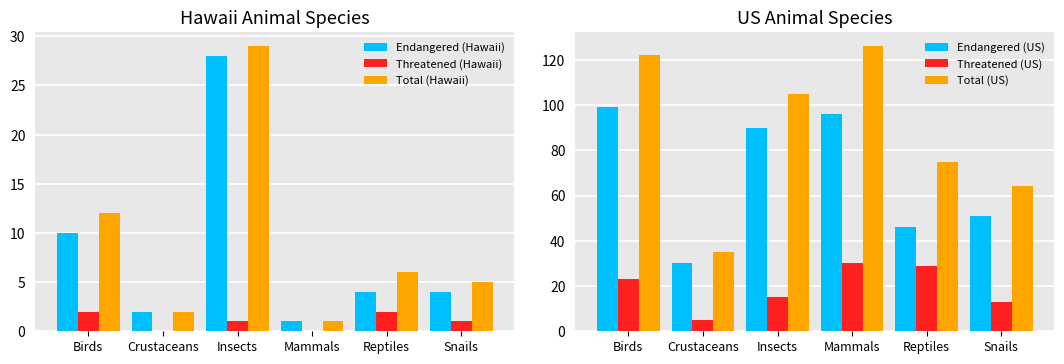

What are all the series names shown in the legend?

Endangered (Hawaii), Threatened (Hawaii), Total (Hawaii), Endangered (US), Threatened (US), Total (US)